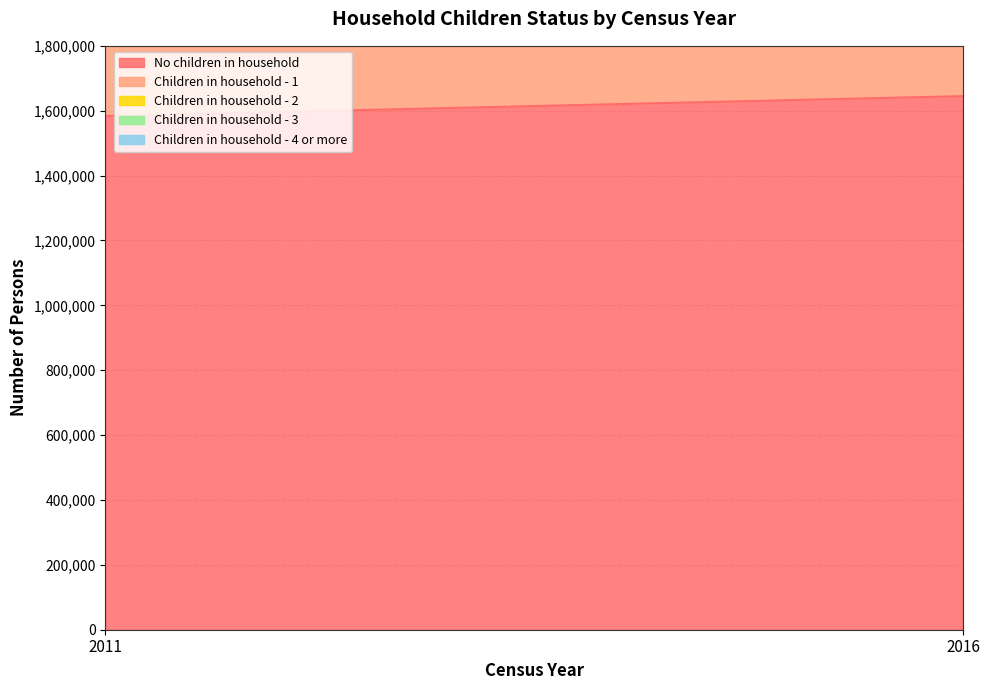

What is the total value across all series at 2016?

3755313